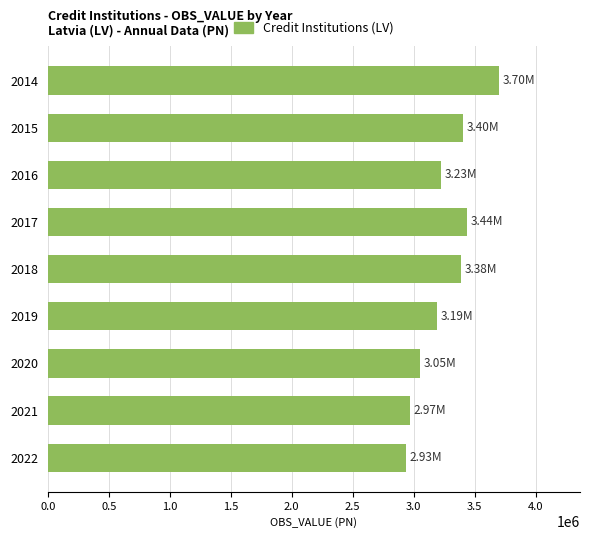

What is the difference between the maximum and minimum values?

763012